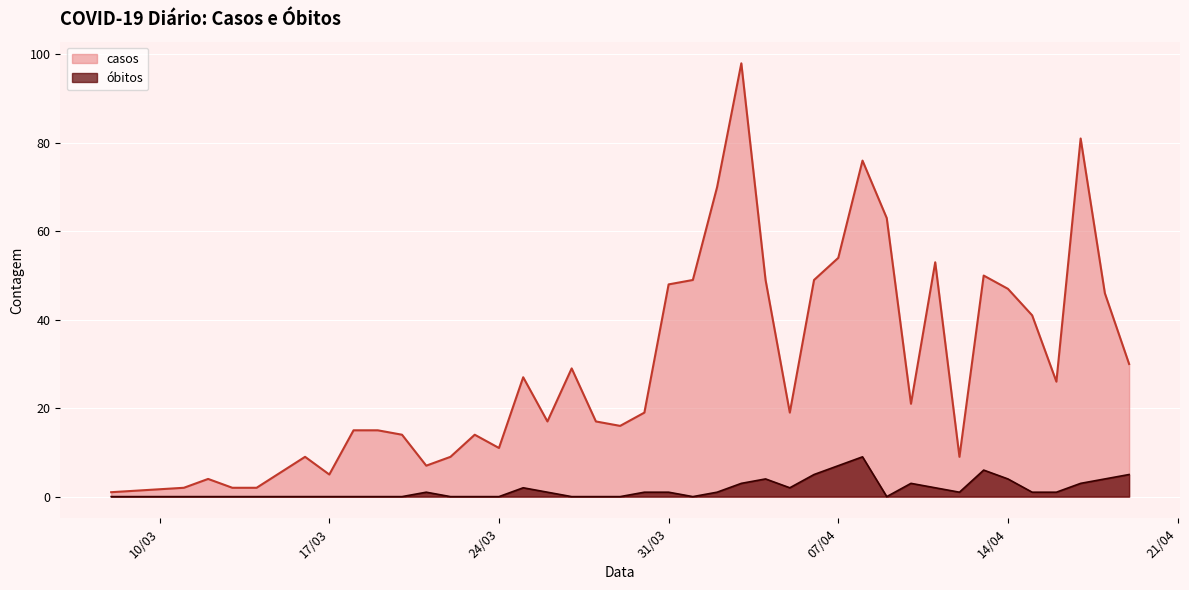

Count the number of data series in this chart.

2